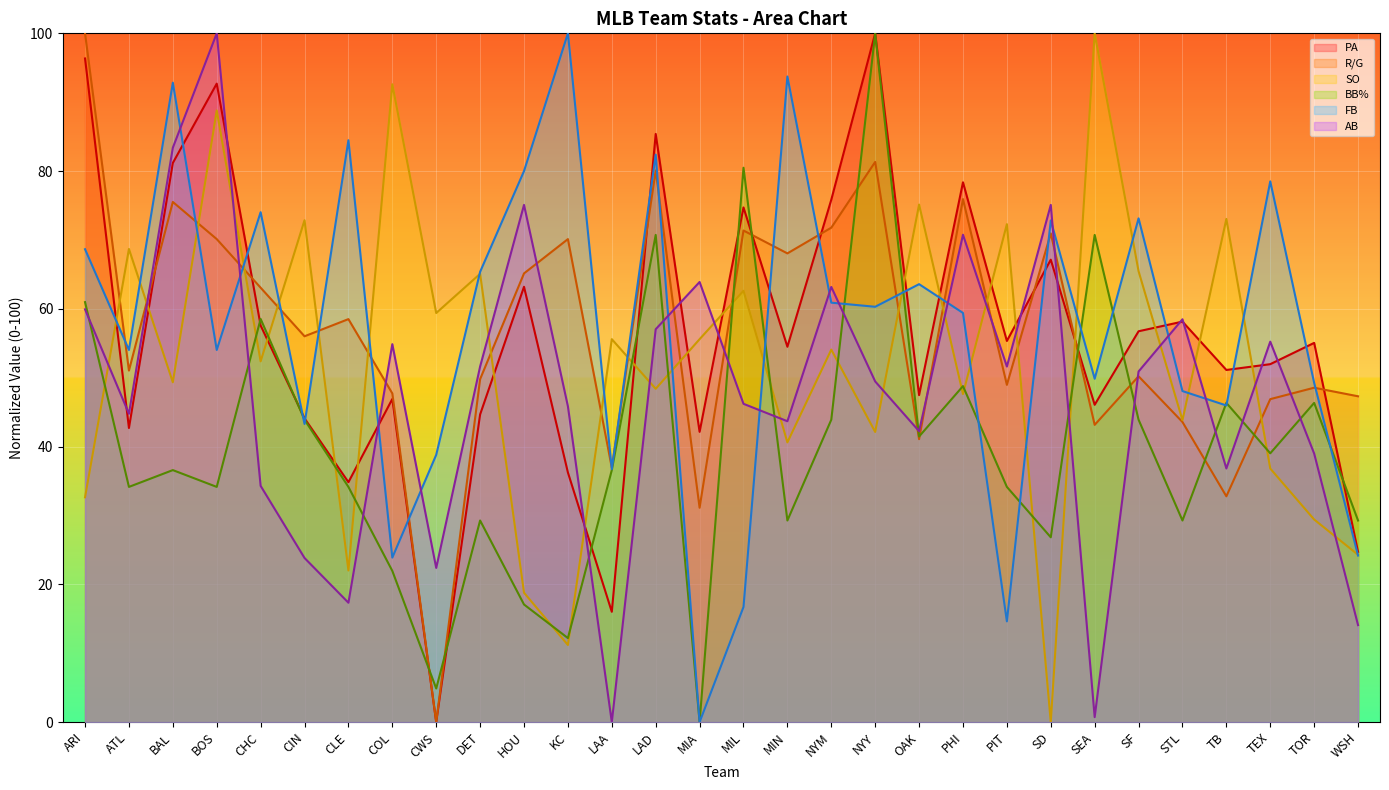

Where do BB% and FB first cross each other?

CHC and CIN